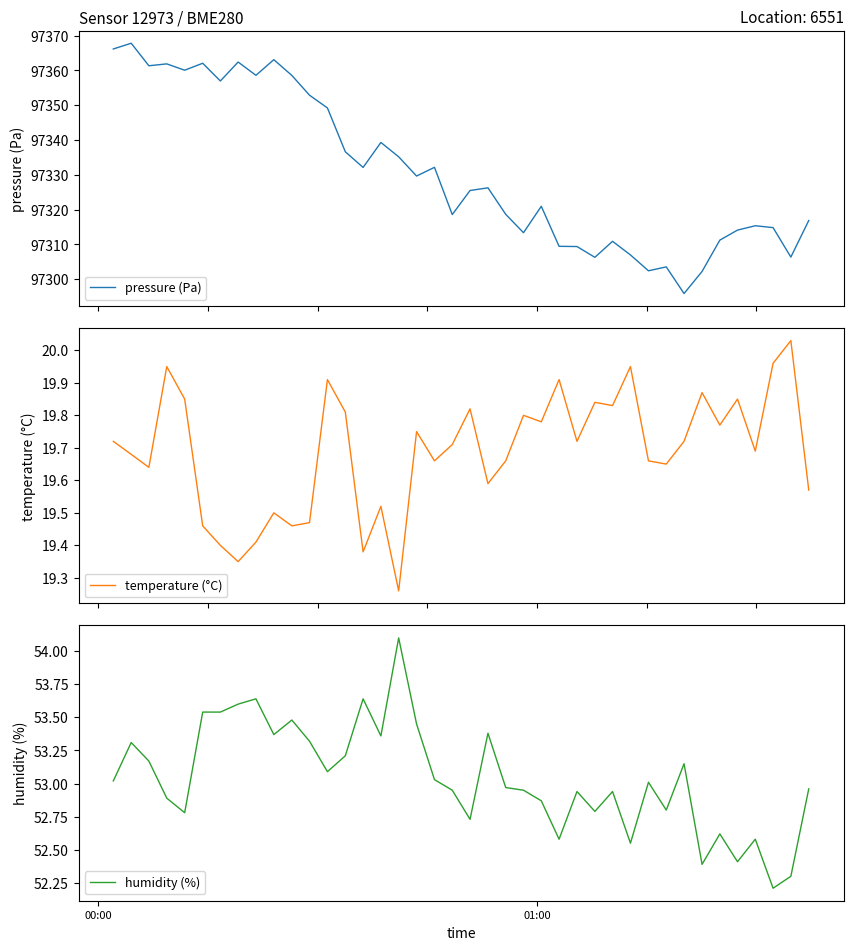

What is the maximum value for pressure (Pa)?

97367.8